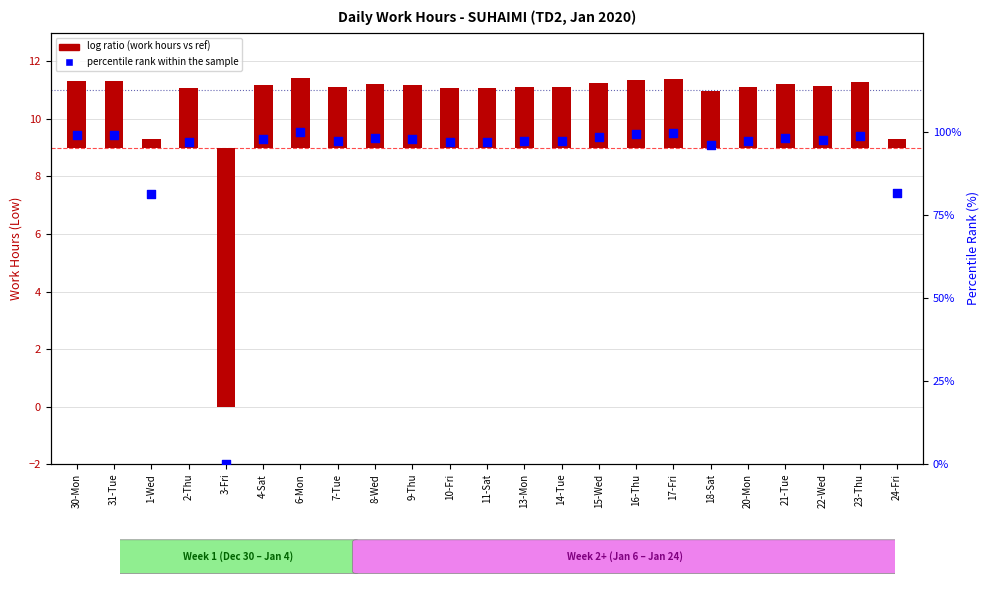

At which category is the sum across all series the highest?

6-Mon